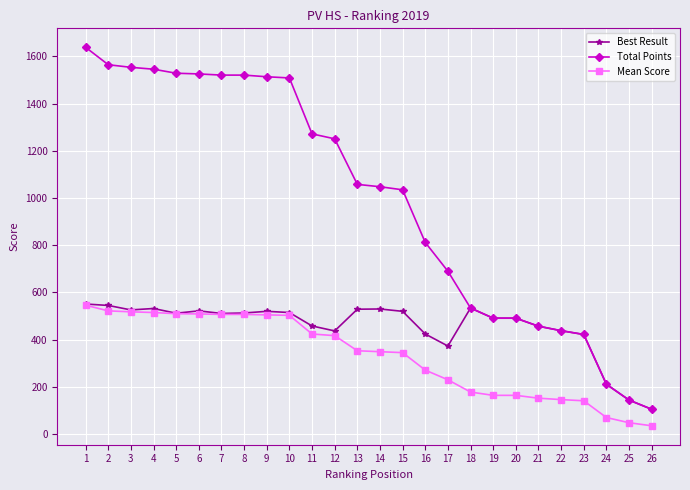

What is the difference between the Mean Score values at 25 and 2?

474